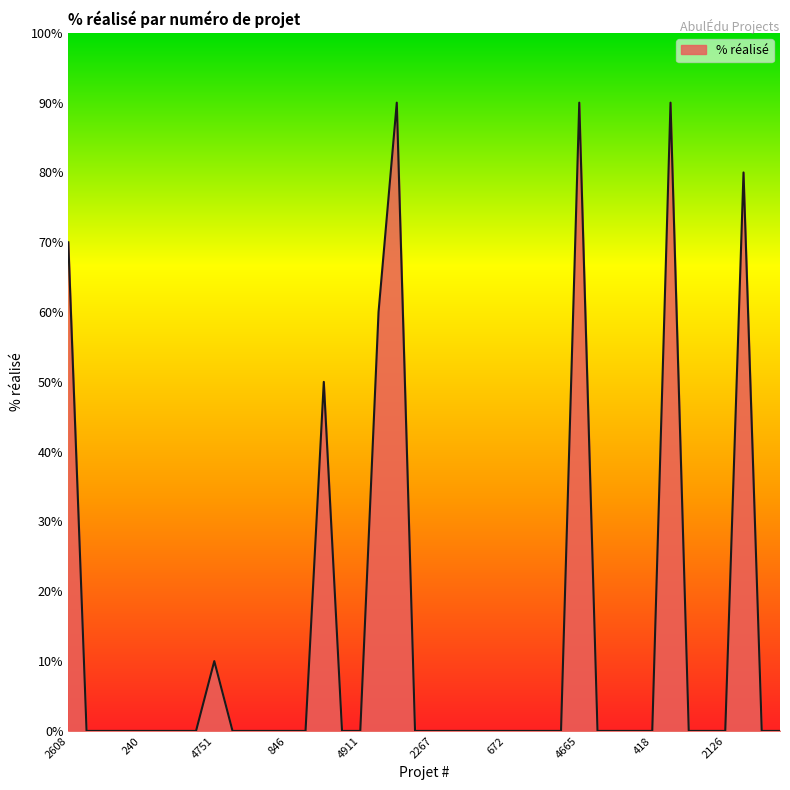

What is the maximum value shown in the chart?

90